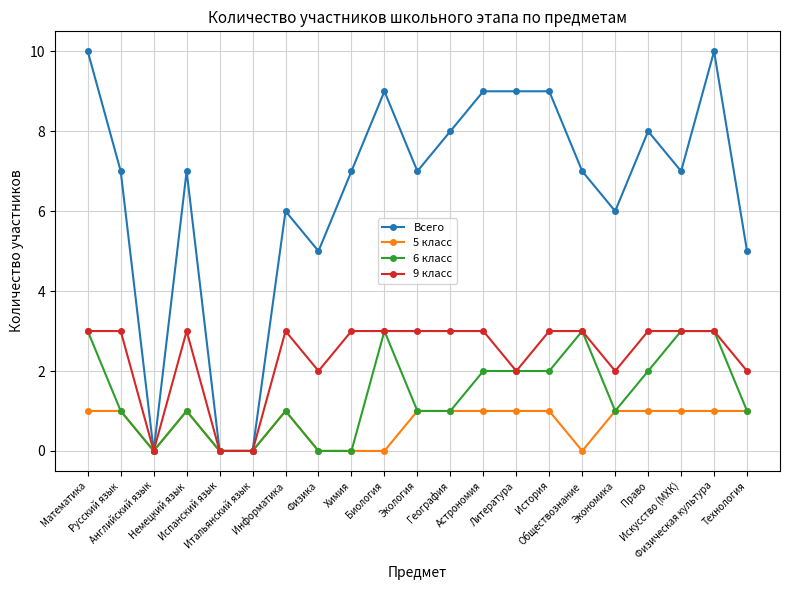

Count the 9 класс values in the range 2 to 3.

18